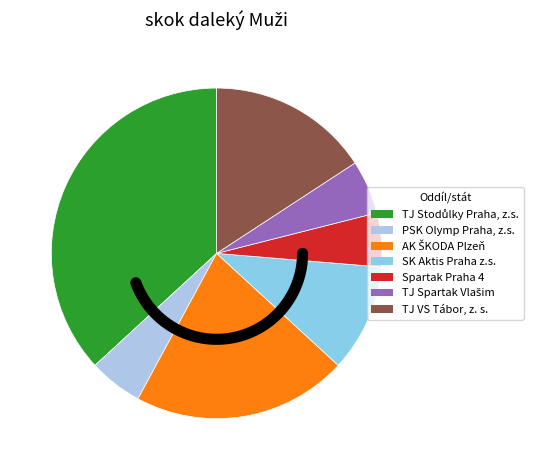

True or false: TJ VS Tábor, z. s. accounts for 16% of the total.

True